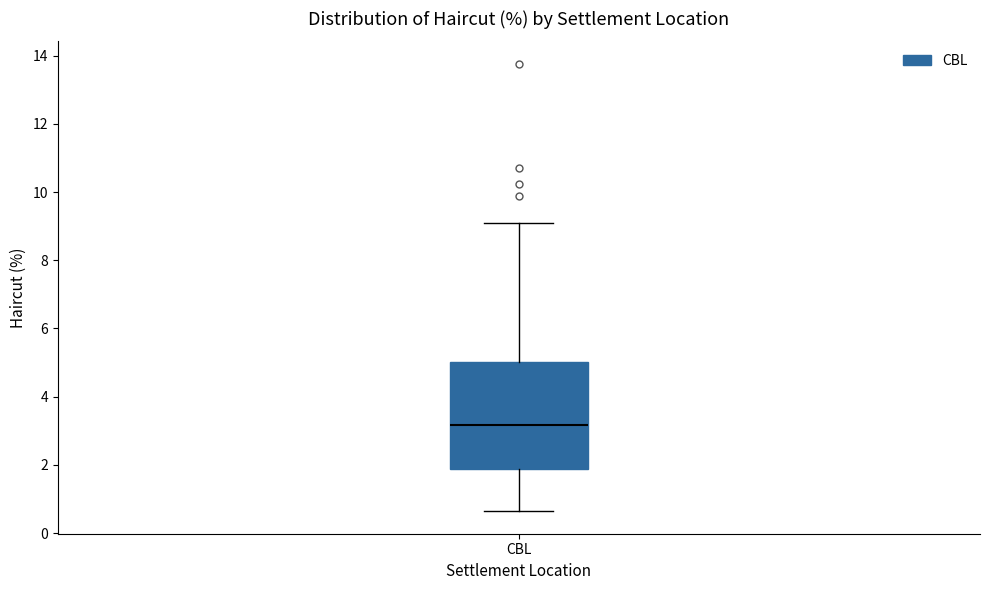

Transcribe this box plot: give where the median line is, the range the box spans, and where the two whiskers end, as read against the y-axis. The values are not printed on the chart, so give them approximately, as read against the axis.

median 3.2, box 1.8 to 5.0, whiskers 0.6 to 9.0